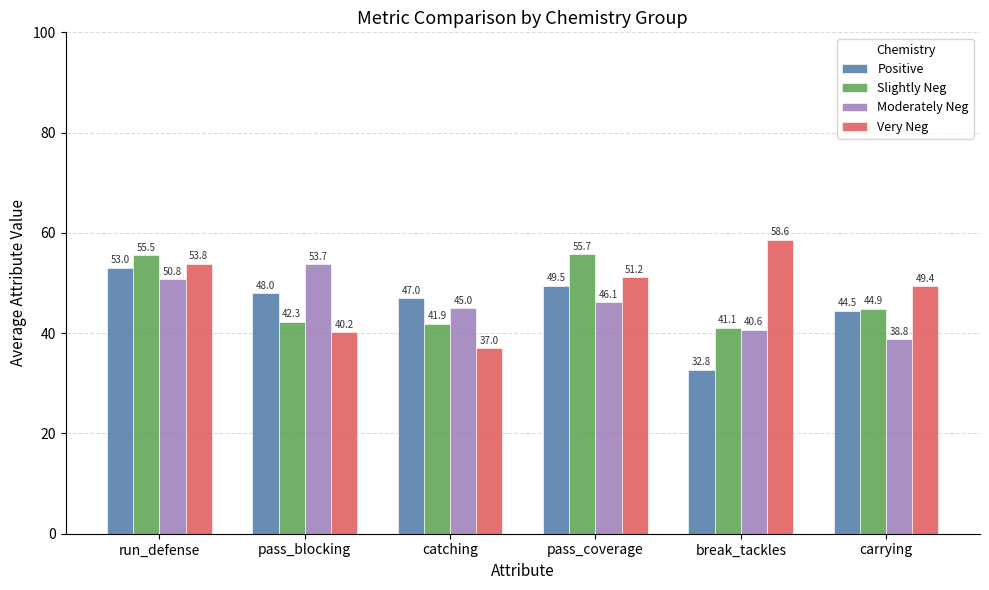

Where does the Positive series first go above 48?

run_defense